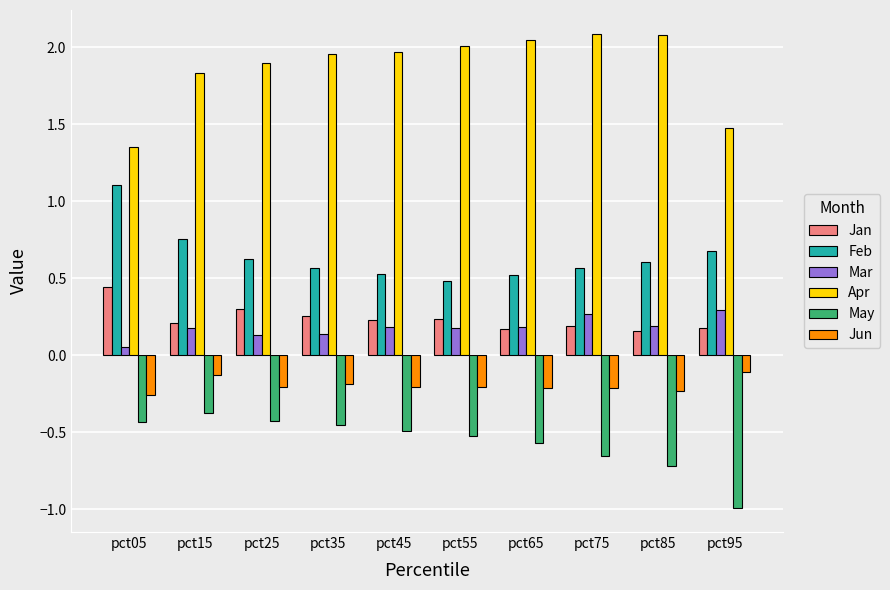

Is it true that May equals -0.8 at pct65?

False